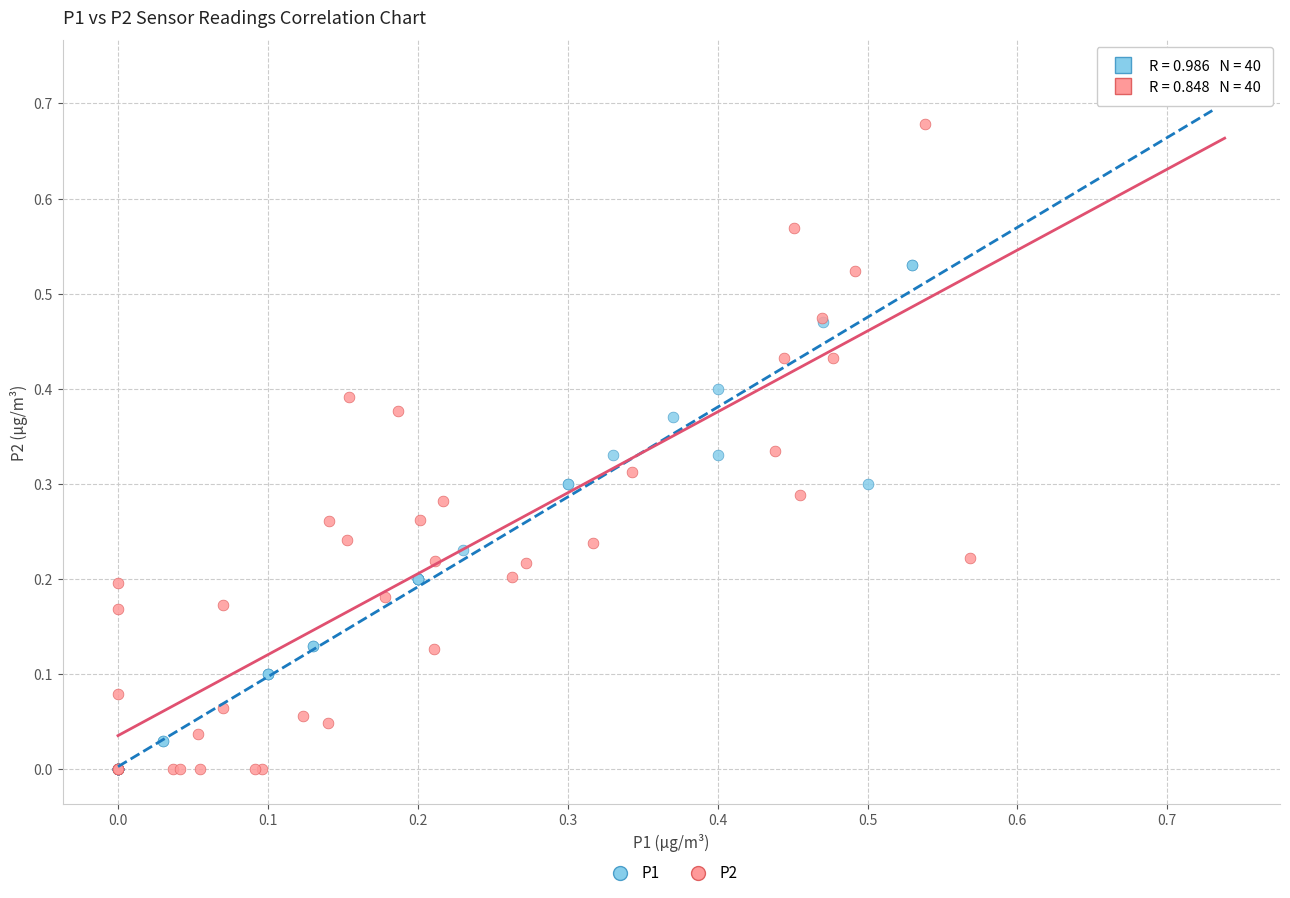

Which series has the largest Y range (max minus min)?

P1